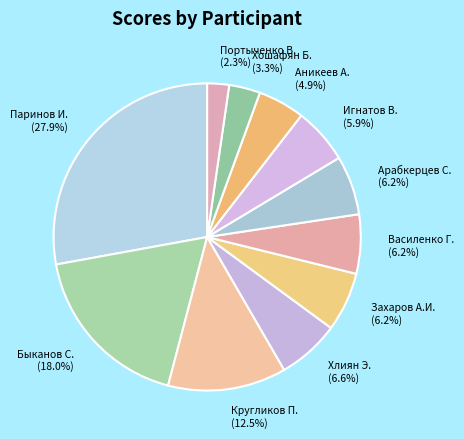

Is there a majority slice in this chart?

No